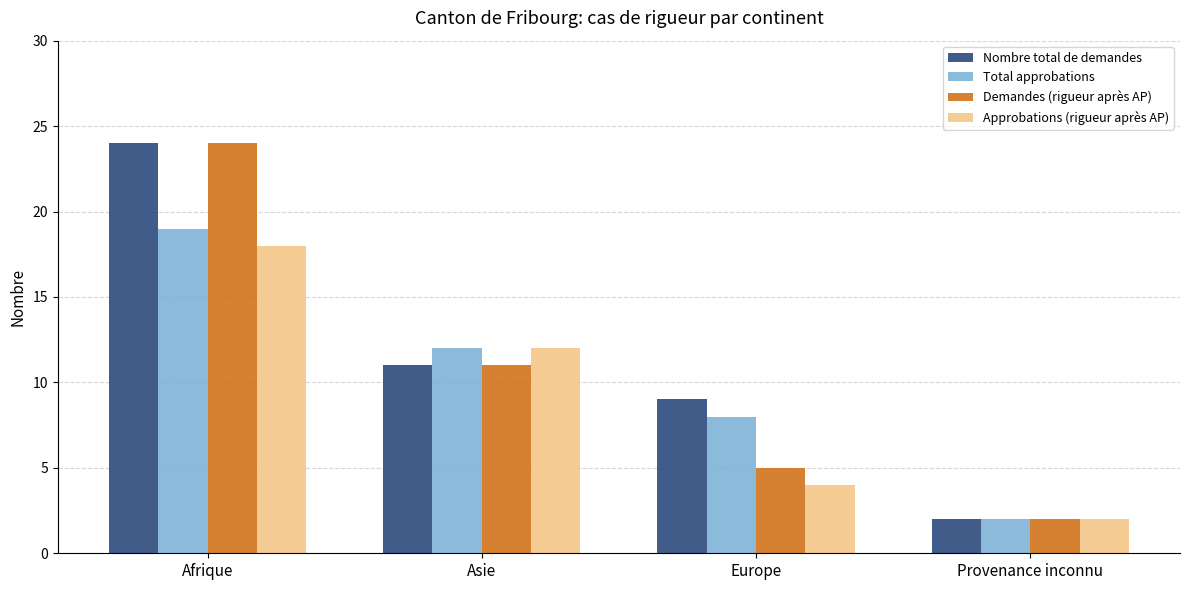

What is the label of the 2nd bar from the left?

Asie